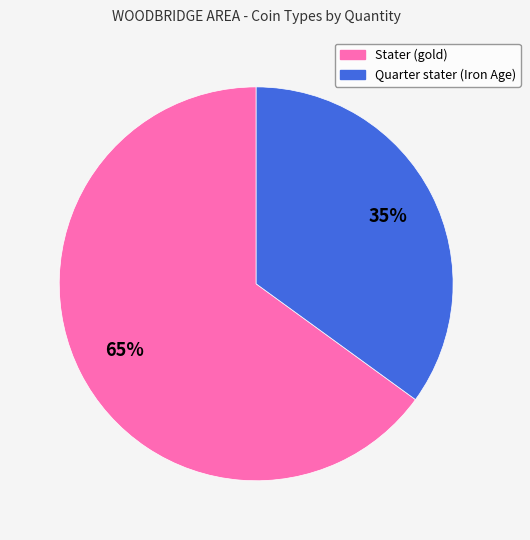

True or false: Quarter stater (Iron Age) accounts for 35% of the total.

True